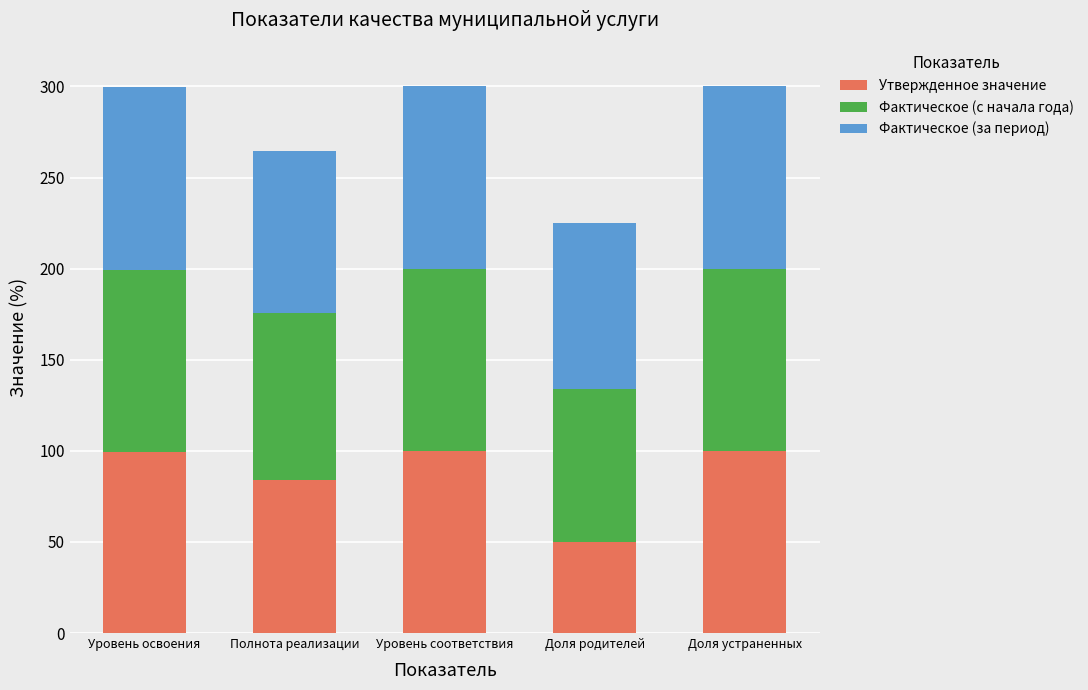

What is the value of the Утвержденное значение bar at the 3rd from the left?

100.0